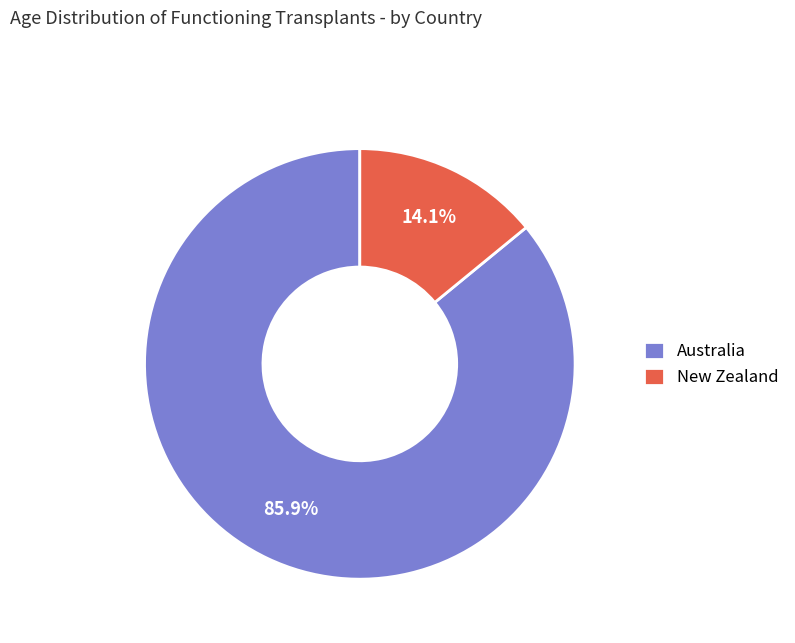

To the nearest percent, what is the difference between the Australia and New Zealand slice percentages?

72%